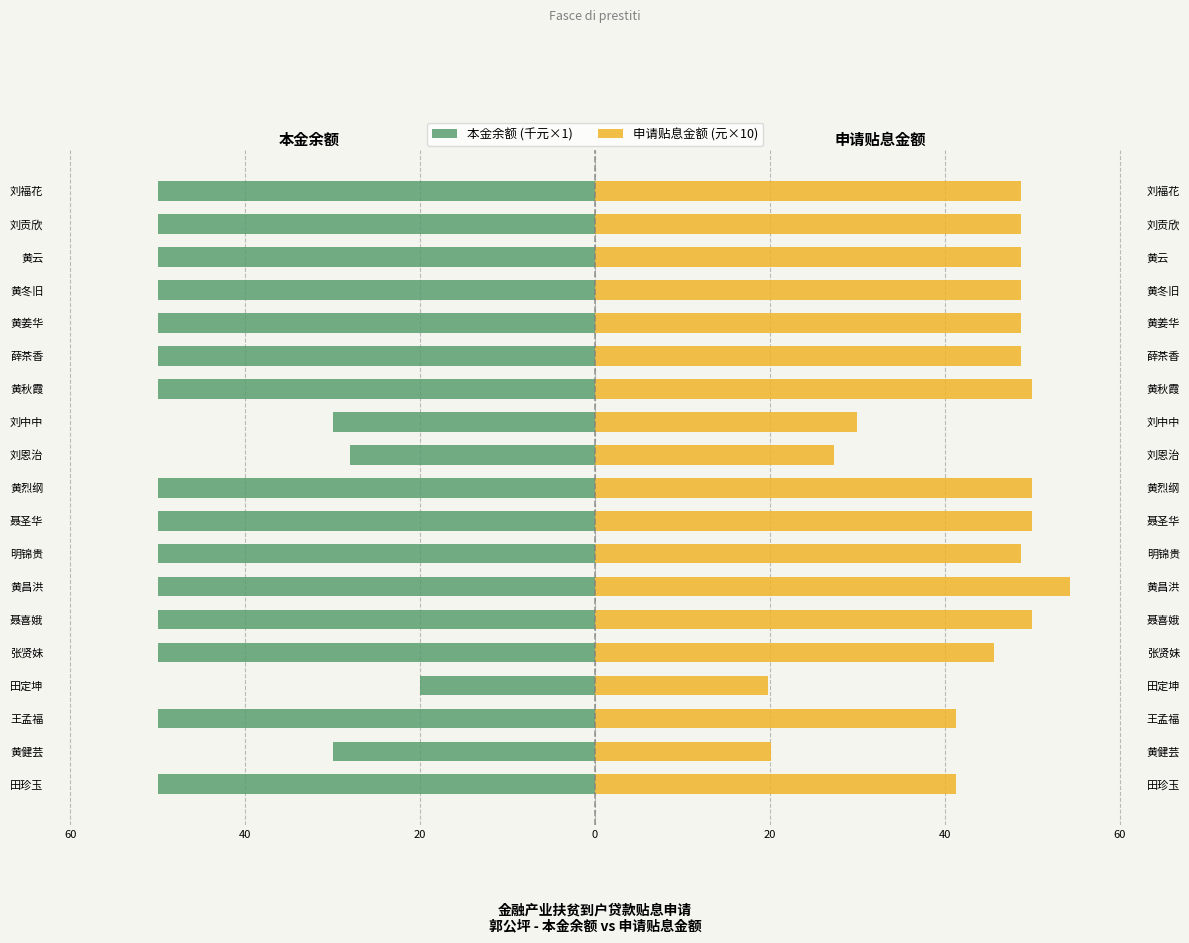

What is the lowest value of the 申请贴息金额 (元×10) series?

19.8